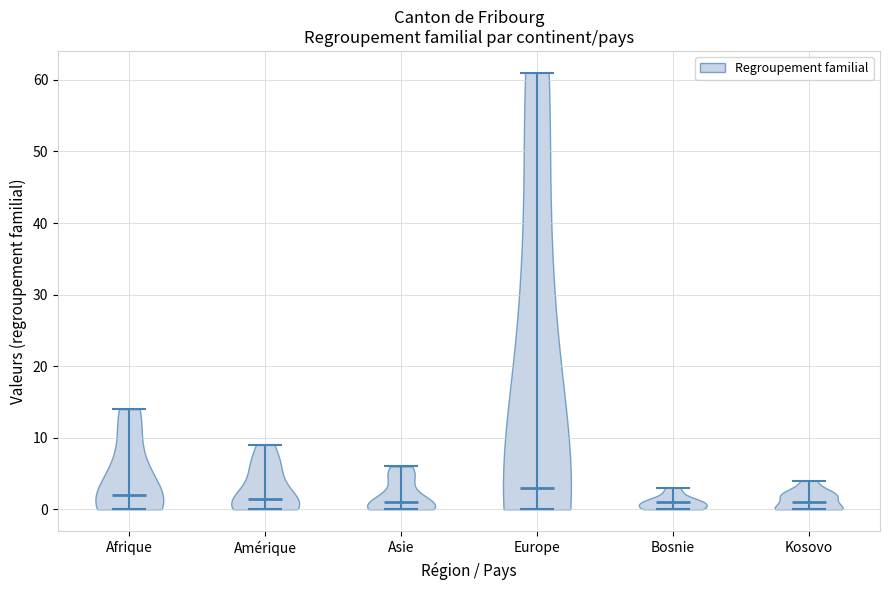

Reading left to right, read every violin against the y-axis: where its median line is, and the lowest and highest points it reaches. The values are not printed on the chart, so give them approximately, as read against the axis.

Afrique: median line 2, lowest point 0, highest point 14
Amérique: median line 2, lowest point 0, highest point 9
Asie: median line 1, lowest point 0, highest point 6
Europe: median line 3, lowest point 0, highest point 61
Bosnie: median line 1, lowest point 0, highest point 3
Kosovo: median line 1, lowest point 0, highest point 4